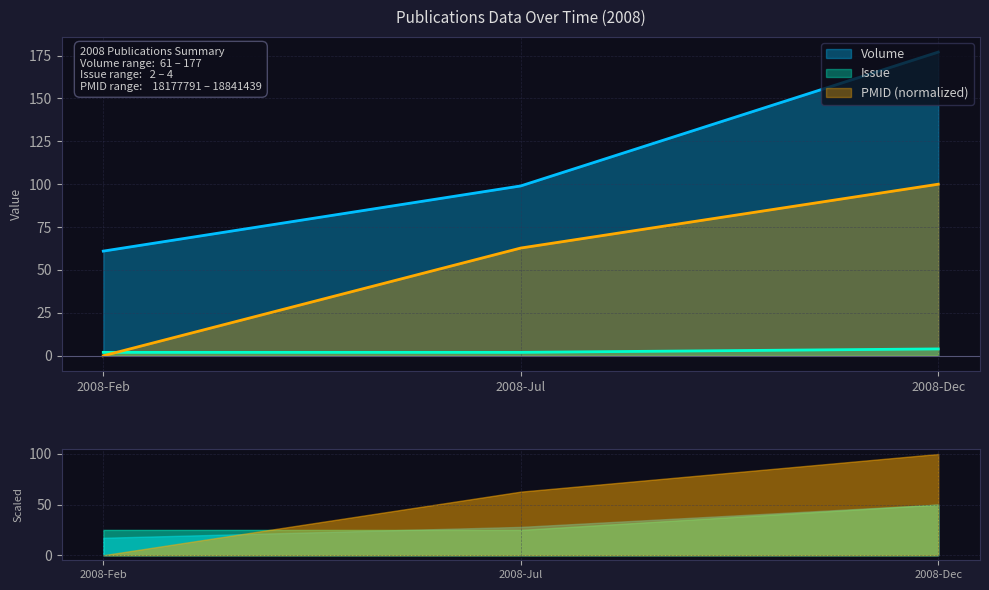

At which category does the chart reach its minimum across all series?

2008-Feb